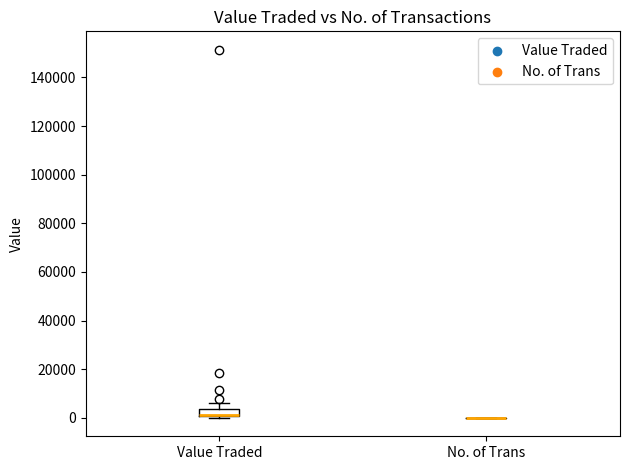

Where is the lower edge of the box for Value Traded on the y-axis? The values are not printed on the chart, so give them approximately, as read against the axis.

0